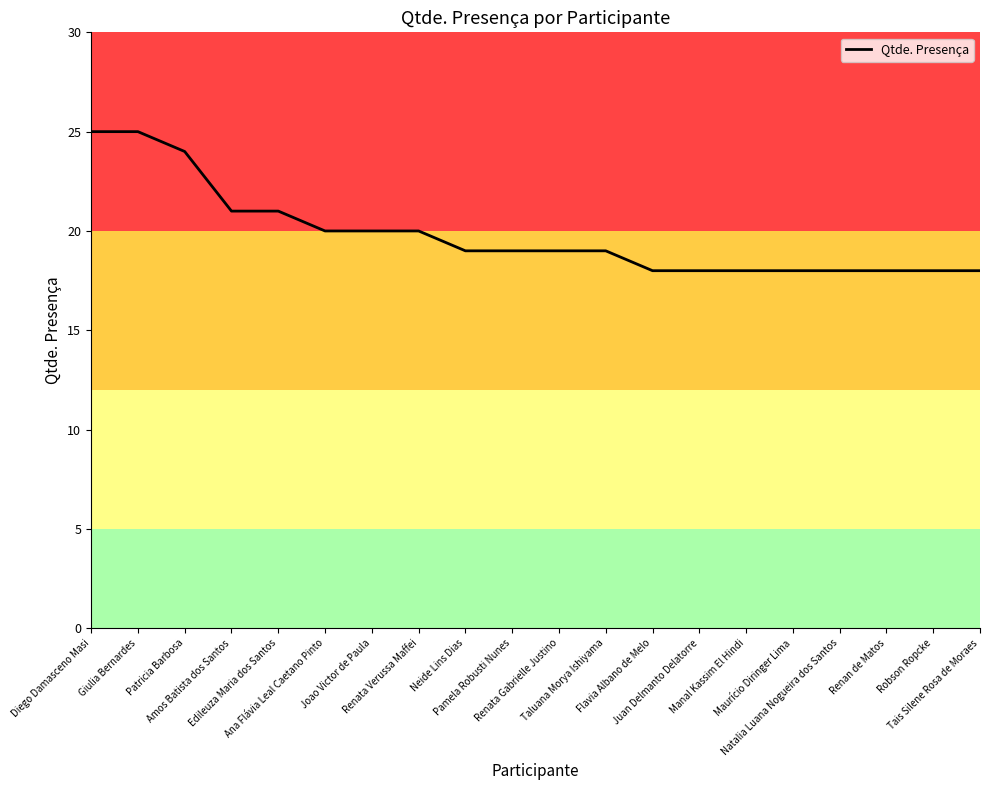

Reading left to right, extract all data points from this chart.

25	25	24	21	21	20	20	20	19	19	19	19	18	18	18	18	18	18	18	18